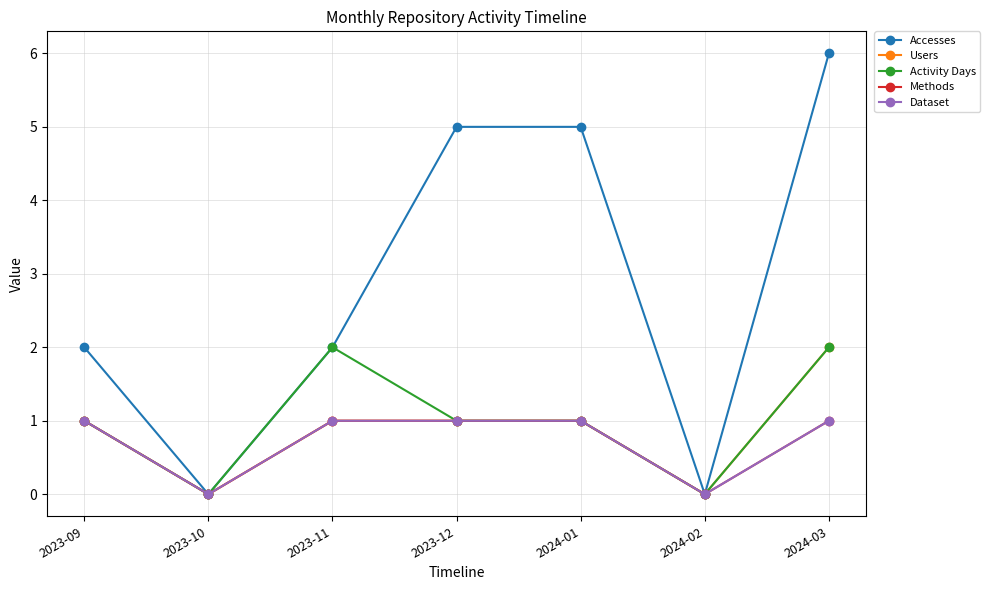

Reading left to right, list all the values displayed in this chart.

Accesses: 2023-09=2	2023-10=0	2023-11=2	2023-12=5	2024-01=5	2024-02=0	2024-03=6
Users: 2023-09=1	2023-10=0	2023-11=1	2023-12=1	2024-01=1	2024-02=0	2024-03=2
Activity Days: 2023-09=1	2023-10=0	2023-11=2	2023-12=1	2024-01=1	2024-02=0	2024-03=2
Methods: 2023-09=1	2023-10=0	2023-11=1	2023-12=1	2024-01=1	2024-02=0	2024-03=1
Dataset: 2023-09=1	2023-10=0	2023-11=1	2023-12=1	2024-01=1	2024-02=0	2024-03=1